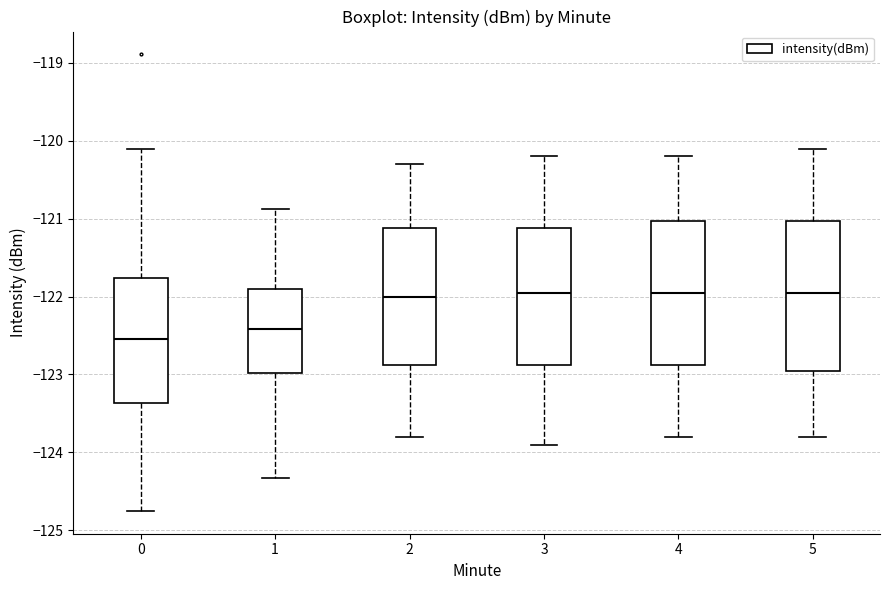

Reading left to right, transcribe this box plot: for each box, give where its median line is, the range the box spans, and where its two whiskers end, as read against the y-axis. The values are not printed on the chart, so give them approximately, as read against the axis.

0: median -122.5, box -123.4 to -121.8, whiskers -124.8 to -120.1
1: median -122.4, box -123.0 to -121.9, whiskers -124.3 to -120.9
2: median -122.0, box -122.9 to -121.1, whiskers -123.8 to -120.3
3: median -121.9, box -122.9 to -121.1, whiskers -123.9 to -120.2
4: median -121.9, box -122.9 to -121.0, whiskers -123.8 to -120.2
5: median -121.9, box -122.9 to -121.0, whiskers -123.8 to -120.1